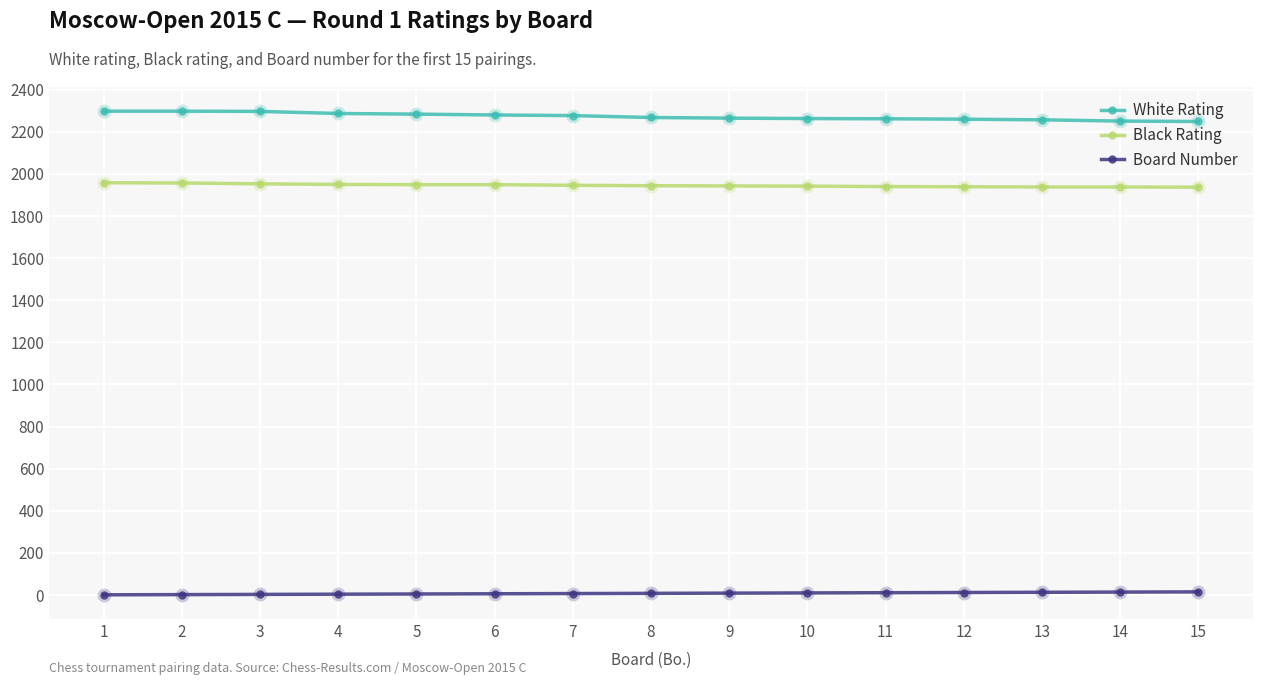

What is the difference between the second highest and second lowest values in the Black Rating series?

19